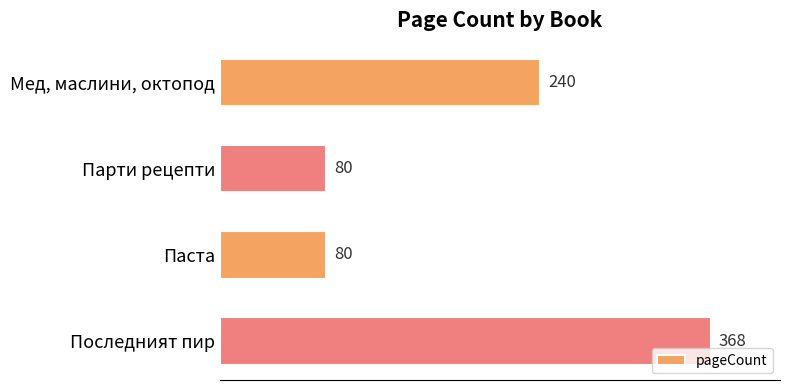

The value at Мед, маслини, октопод is 134. True or false?

False